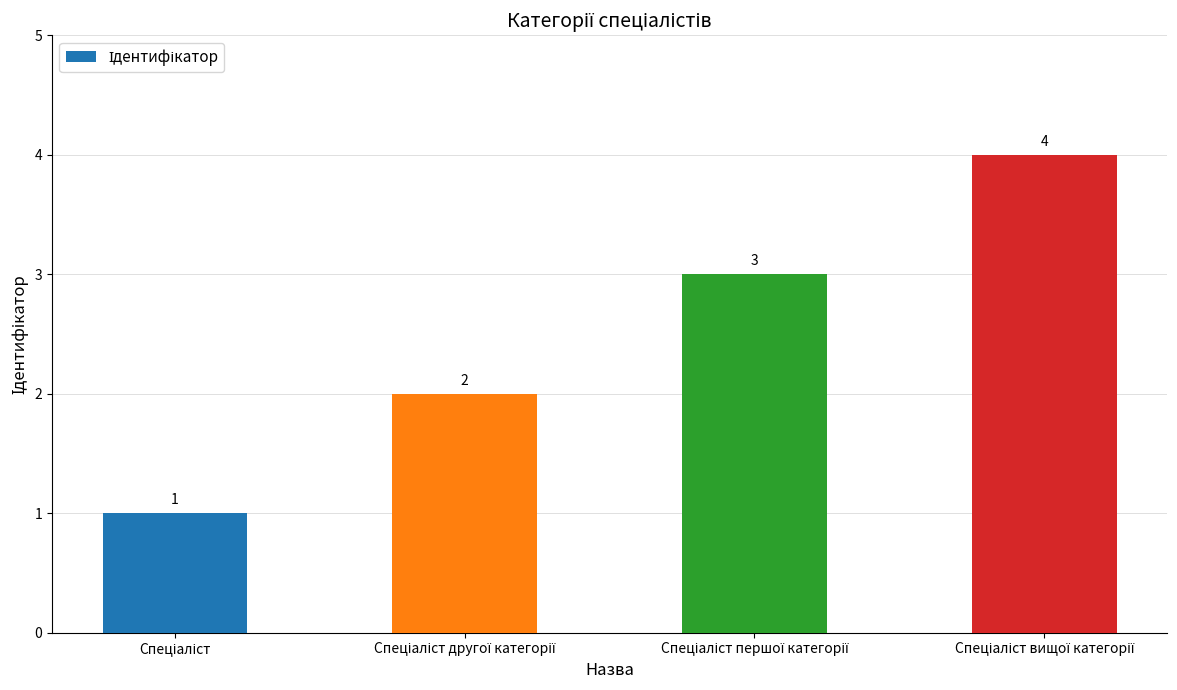

How many values are between 2 and 4?

3